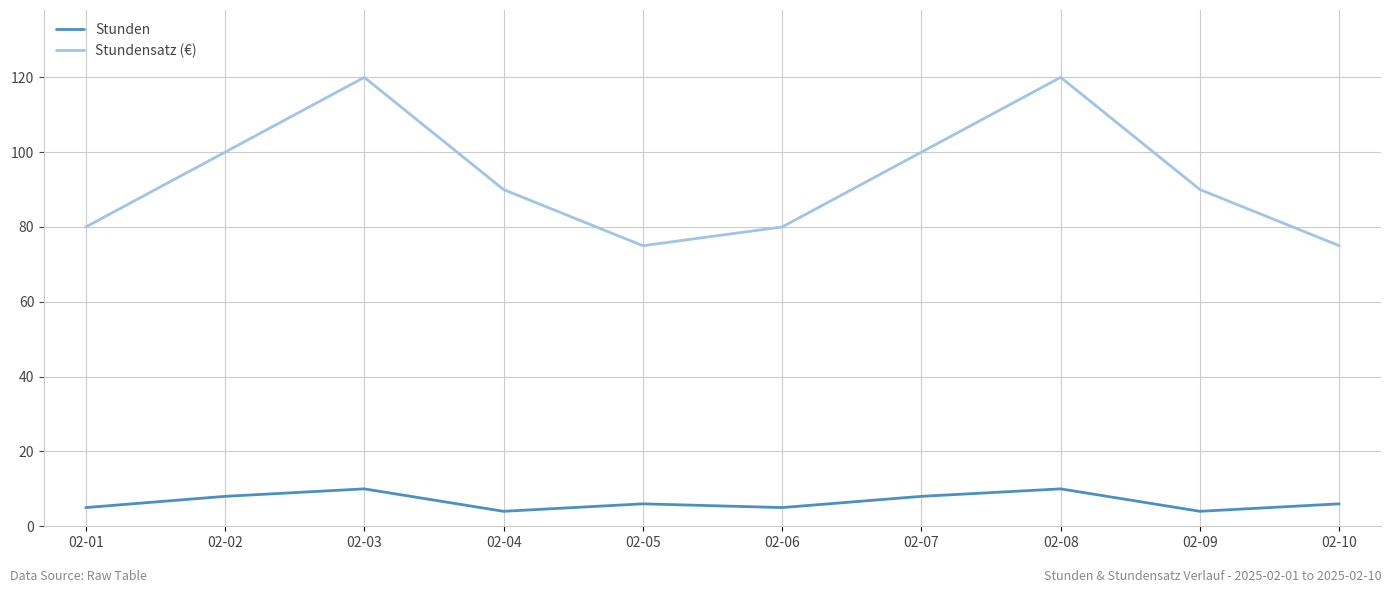

How many lines are shown in the chart?

2